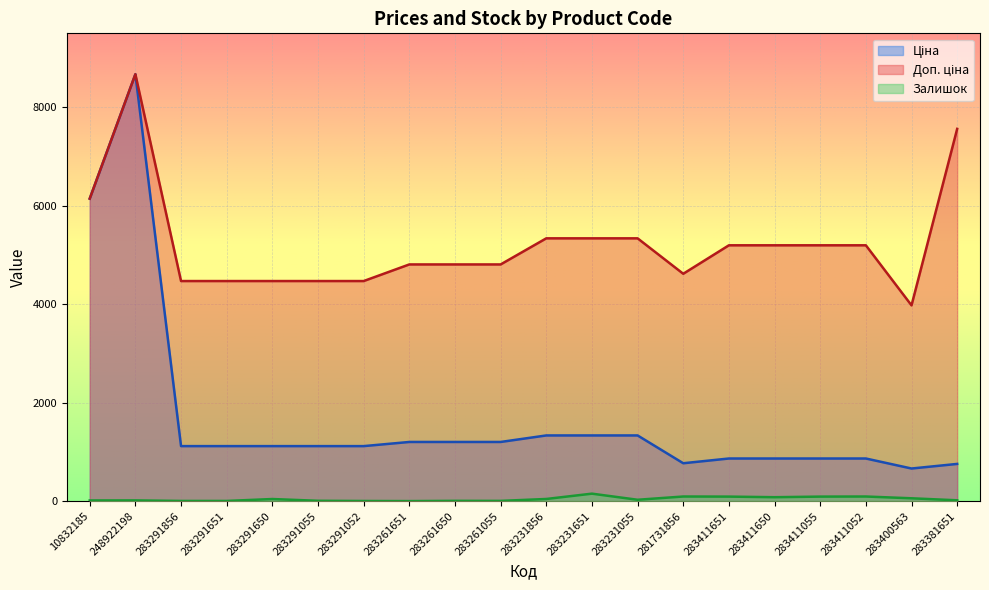

At how many categories does at least one series exceed 5264?

6